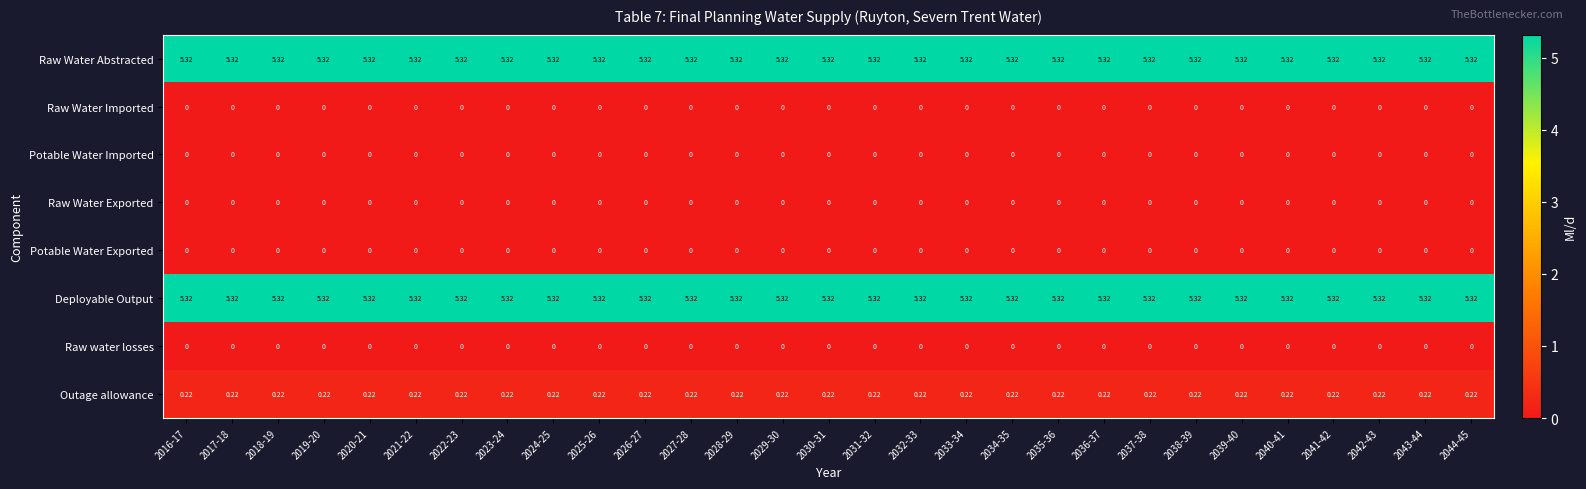

How many distinct data groups are displayed?

8